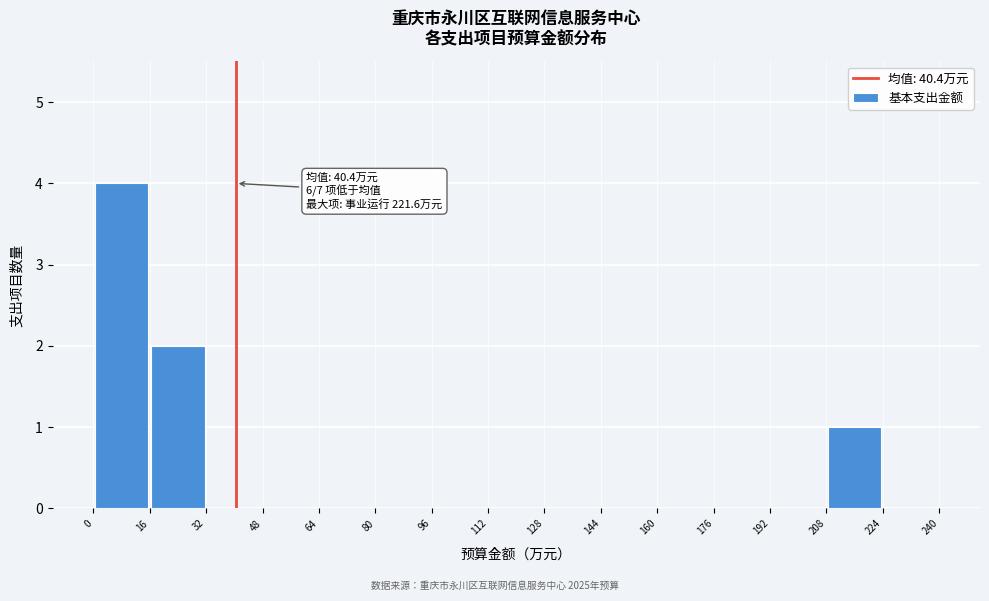

Which range on the x-axis has the tallest bar?

0 to 16